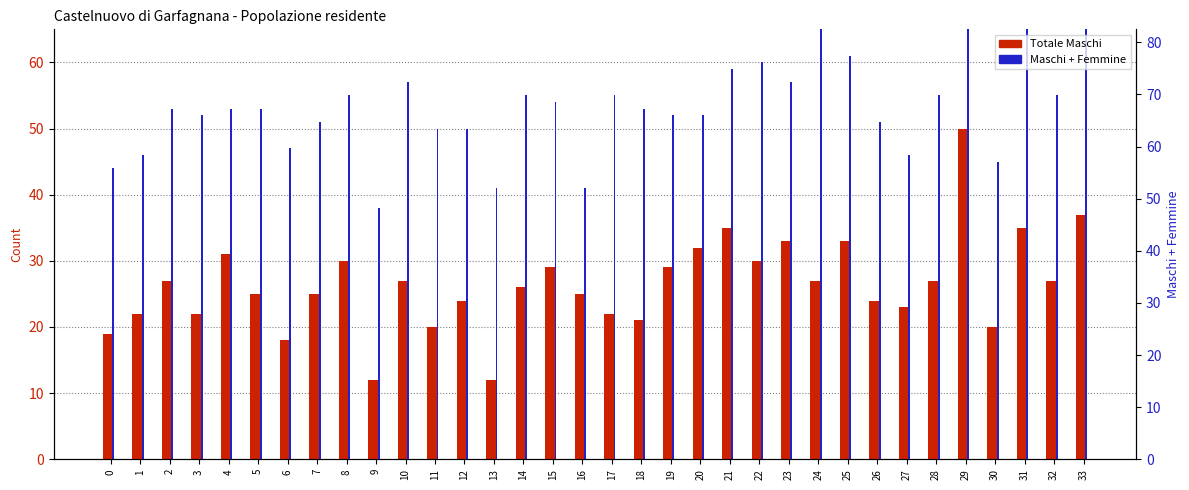

What is the total value across all series at 18?

74